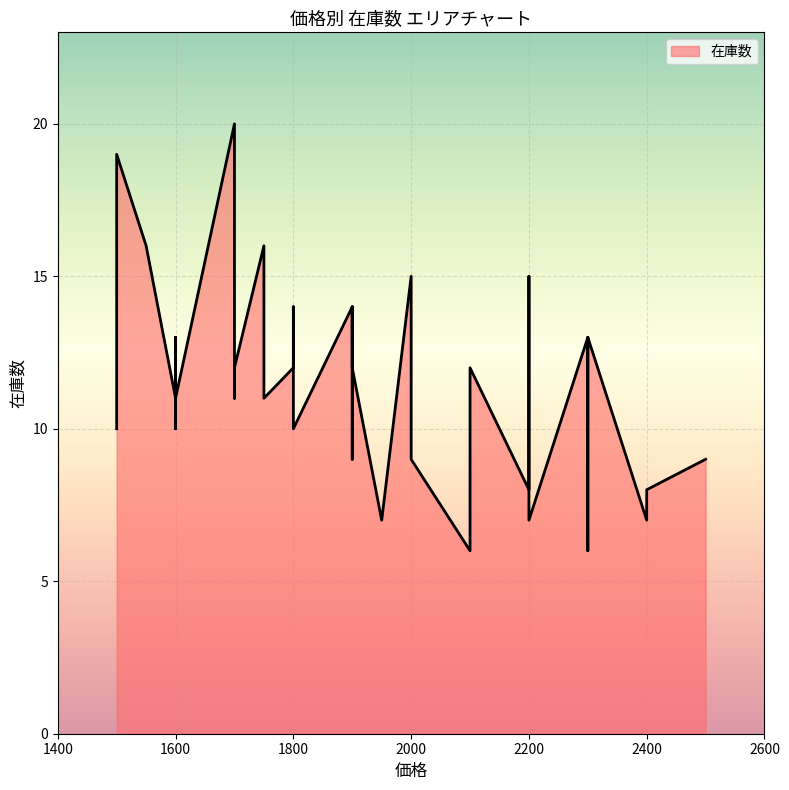

Which has a higher value, 1900 or 2000?

2000